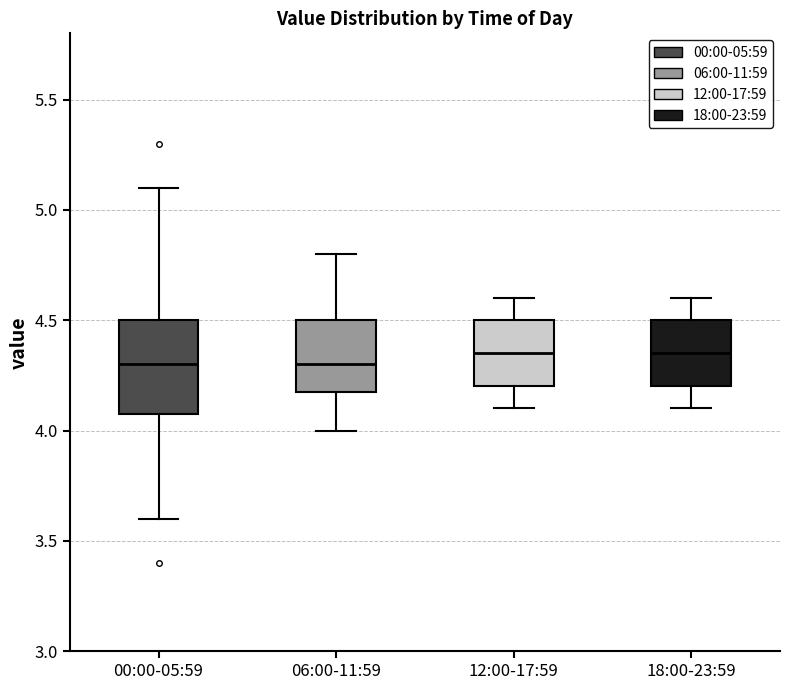

Reading left to right, read every box against the y-axis: the position of its median line, the range the box covers, and the ends of its whiskers. The values are not printed on the chart, so give them approximately, as read against the axis.

00:00-05:59: median 4.30, box 4.10 to 4.50, whiskers 3.60 to 5.10
06:00-11:59: median 4.30, box 4.20 to 4.50, whiskers 4.00 to 4.80
12:00-17:59: median 4.35, box 4.20 to 4.50, whiskers 4.10 to 4.60
18:00-23:59: median 4.35, box 4.20 to 4.50, whiskers 4.10 to 4.60